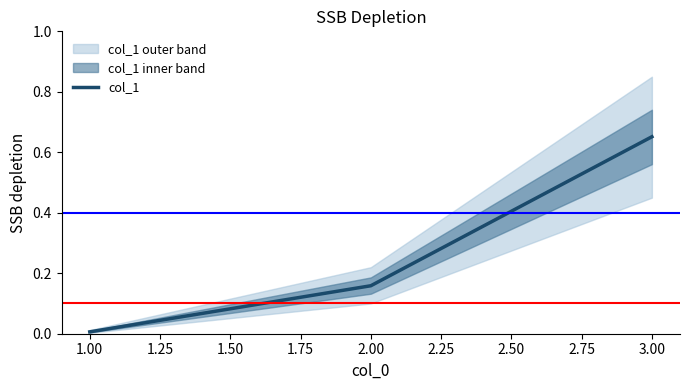

True or false: col_1 has a value of 0.0 at 1.00.

True